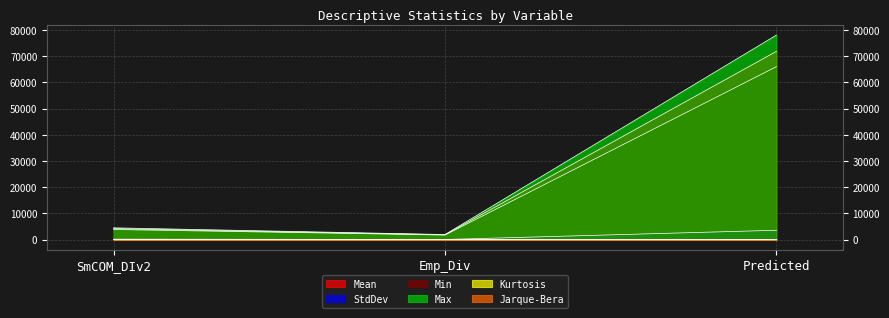

At which label is StdDev closest to 1810?

SmCOM_DIv2